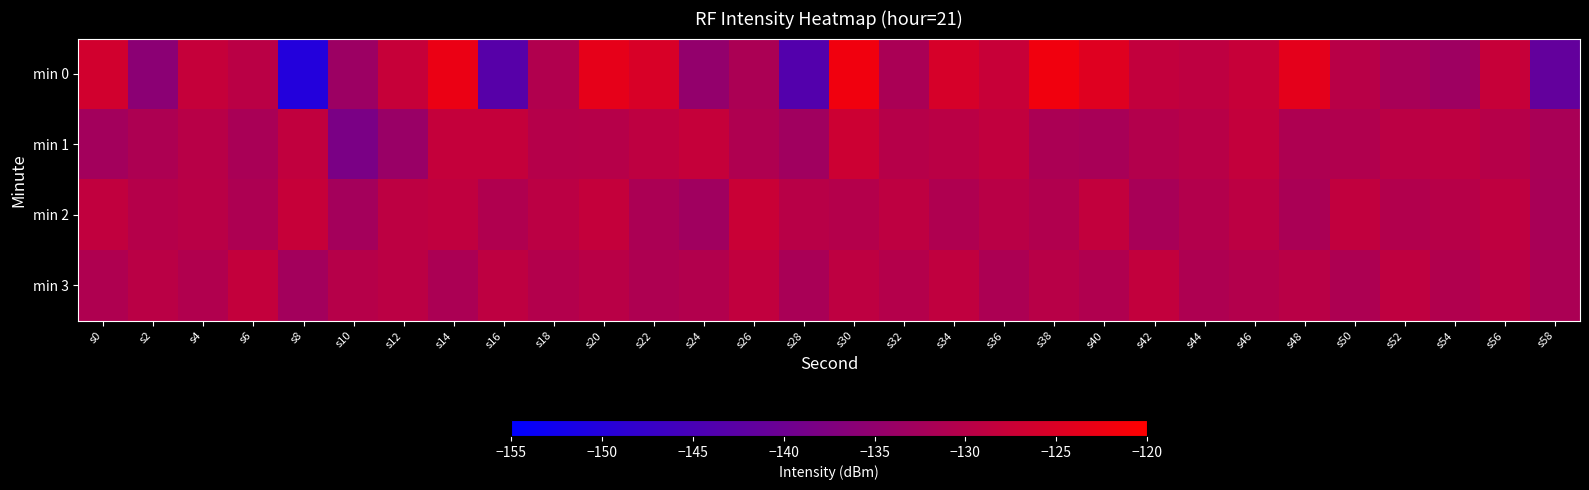

Reading left to right, what are all the values shown in this chart?

min 0: s0=-126.4	s2=-136.0	s4=-128.0	s6=-129.5	s8=-150.1	s10=-133.6	s12=-127.9	s14=-122.9	s16=-143.1	s18=-130.8	s20=-123.4	s22=-125.4	s24=-134.9	s26=-131.5	s28=-143.5	s30=-122.0	s32=-131.6	s34=-125.6	s36=-127.7	s38=-122.0	s40=-124.5	s42=-128.4	s44=-129.0	s46=-127.8	s48=-123.7	s50=-129.8	s52=-132.0	s54=-133.4	s56=-127.8	s58=-141.4
min 1: s0=-132.6	s2=-131.2	s4=-129.7	s6=-131.8	s8=-128.5	s10=-138.2	s12=-134.1	s14=-128.2	s16=-128.2	s18=-130.2	s20=-130.0	s22=-129.0	s24=-128.0	s26=-131.0	s28=-133.0	s30=-127.0	s32=-130.0	s34=-129.5	s36=-128.5	s38=-131.5	s40=-132.0	s42=-130.5	s44=-129.8	s46=-128.3	s48=-131.2	s50=-130.7	s52=-129.3	s54=-128.9	s56=-130.1	s58=-131.8
min 2: s0=-128.5	s2=-130.2	s4=-129.7	s6=-131.3	s8=-127.8	s10=-132.5	s12=-129.1	s14=-128.7	s16=-130.9	s18=-129.4	s20=-128.2	s22=-131.6	s24=-133.1	s26=-127.5	s28=-129.8	s30=-130.3	s32=-128.9	s34=-131.0	s36=-129.6	s38=-130.8	s40=-128.4	s42=-131.9	s44=-130.4	s46=-129.2	s48=-131.7	s50=-128.6	s52=-130.6	s54=-129.9	s56=-128.8	s58=-132.0
min 3: s0=-131.0	s2=-129.5	s4=-130.8	s6=-128.3	s8=-132.7	s10=-130.1	s12=-129.3	s14=-131.5	s16=-128.9	s18=-130.4	s20=-129.7	s22=-131.2	s24=-130.6	s26=-128.5	s28=-131.8	s30=-129.0	s32=-130.3	s34=-128.7	s36=-131.4	s38=-129.8	s40=-130.9	s42=-128.4	s44=-131.1	s46=-130.5	s48=-129.6	s50=-131.3	s52=-128.8	s54=-130.7	s56=-129.4	s58=-131.6